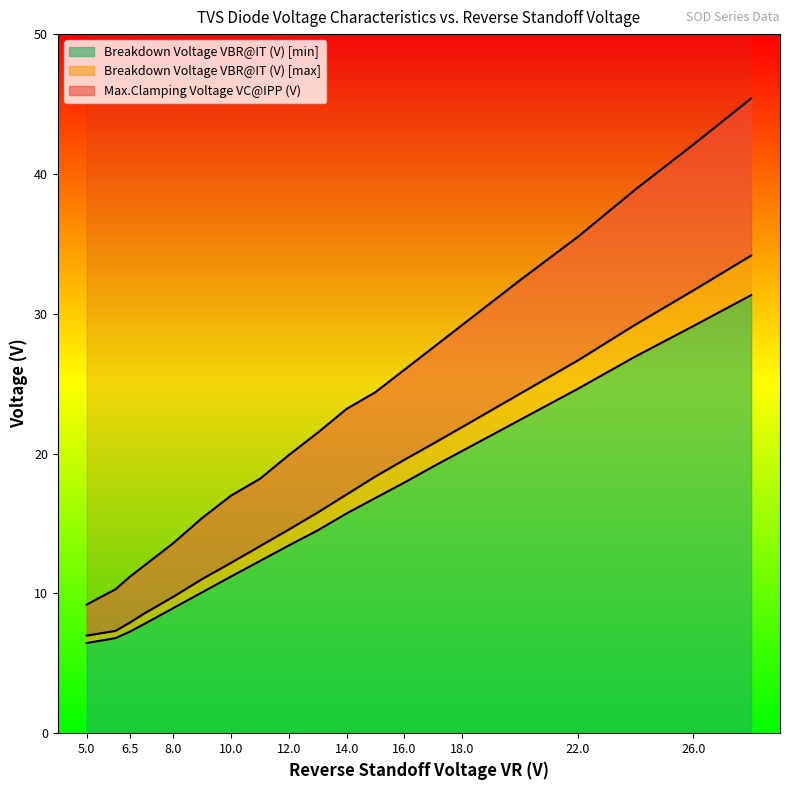

What position from the left is 26?

19